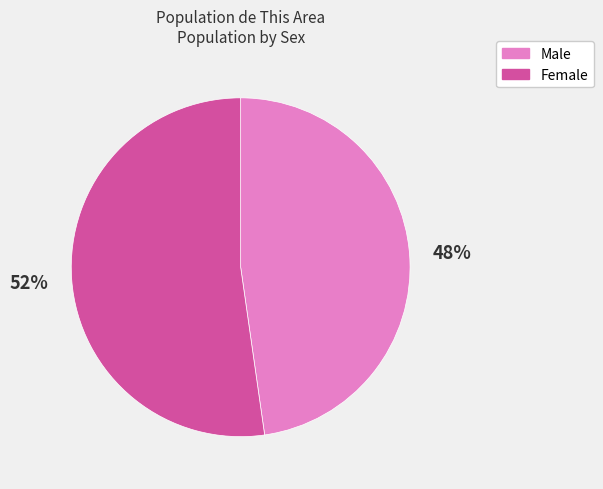

True or false: Male accounts for 48% of the total.

True